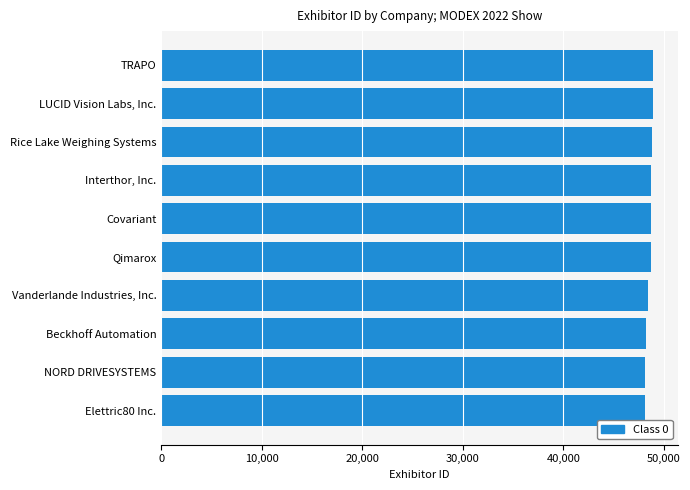

What is the smallest value displayed?

48086